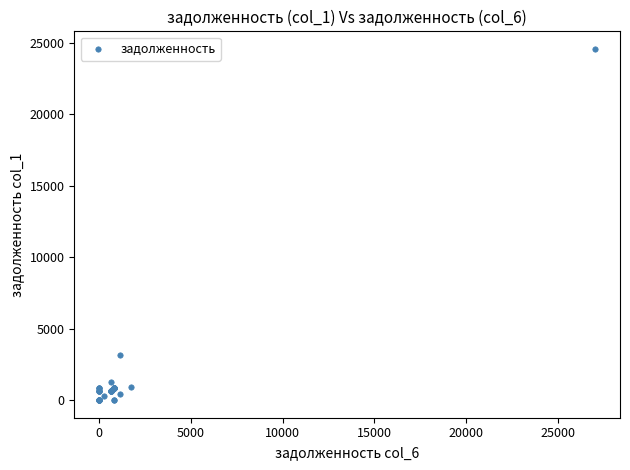

What Y value in the scatter plot is closest to 12290?

3146.5